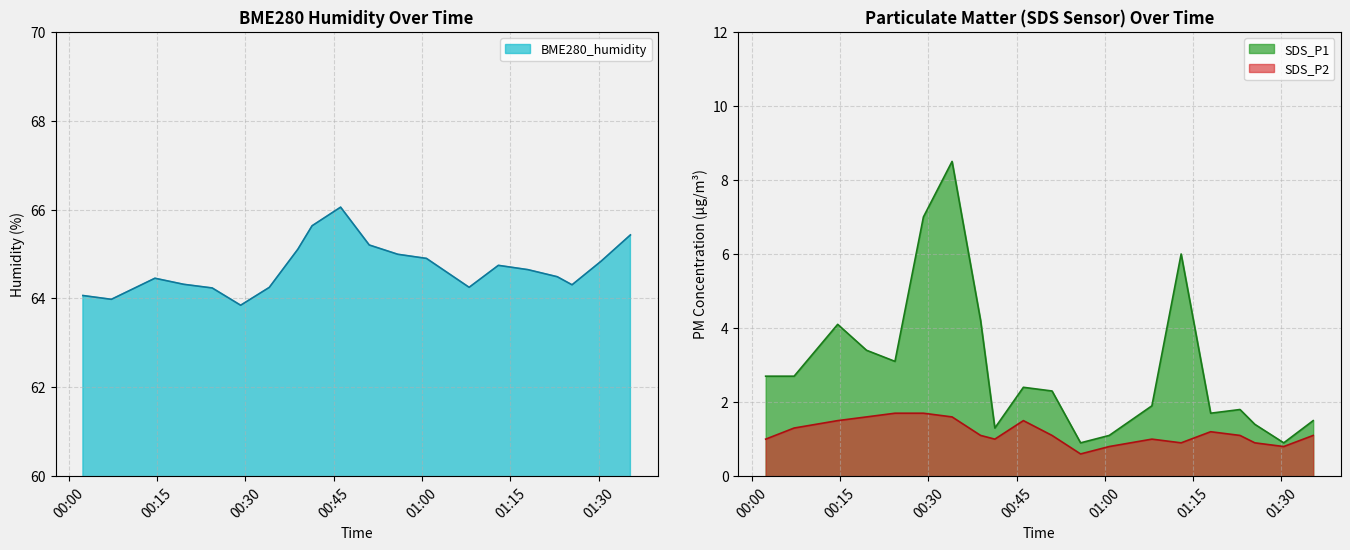

True or false: SDS_P2 and BME280_humidity intersect in this chart.

False